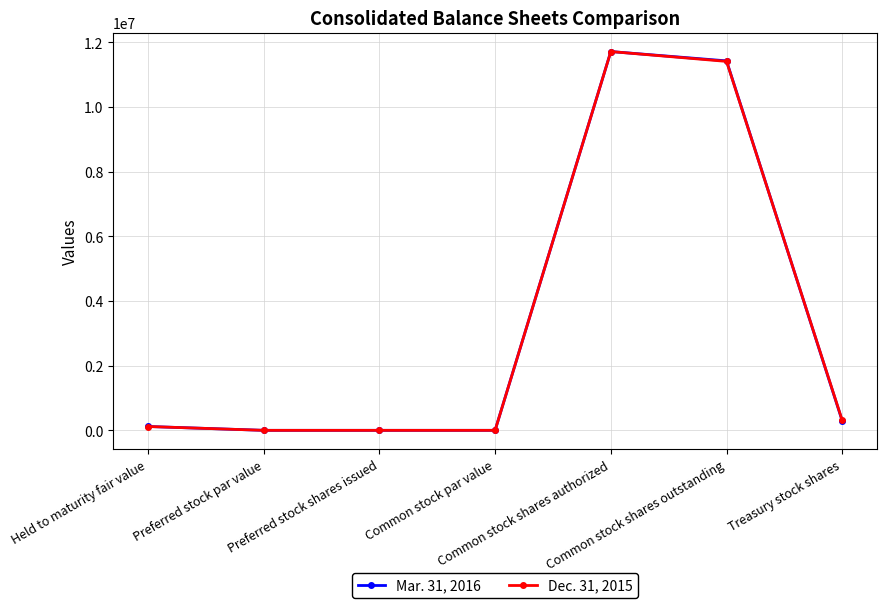

What is the sum of the Mar. 31, 2016 values at Common stock shares outstanding and Common stock shares authorized?

23138516